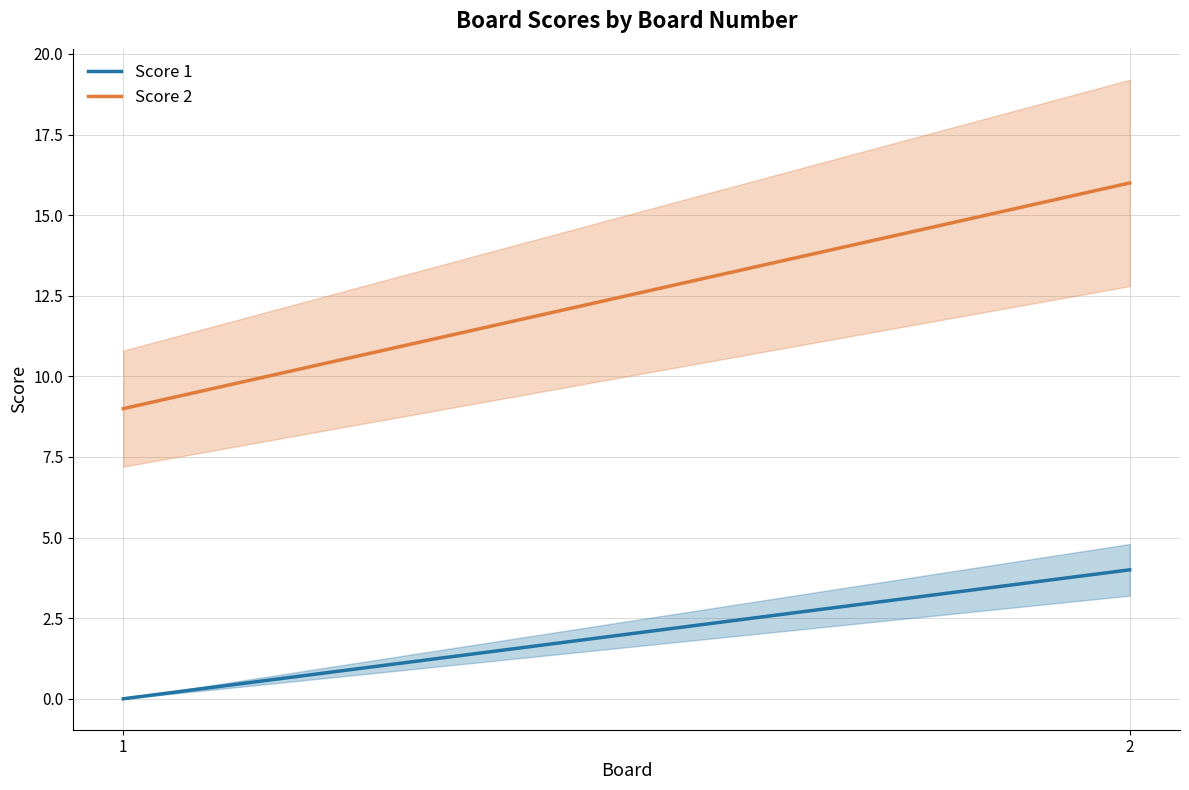

At which label does Score 1 reach its peak?

2